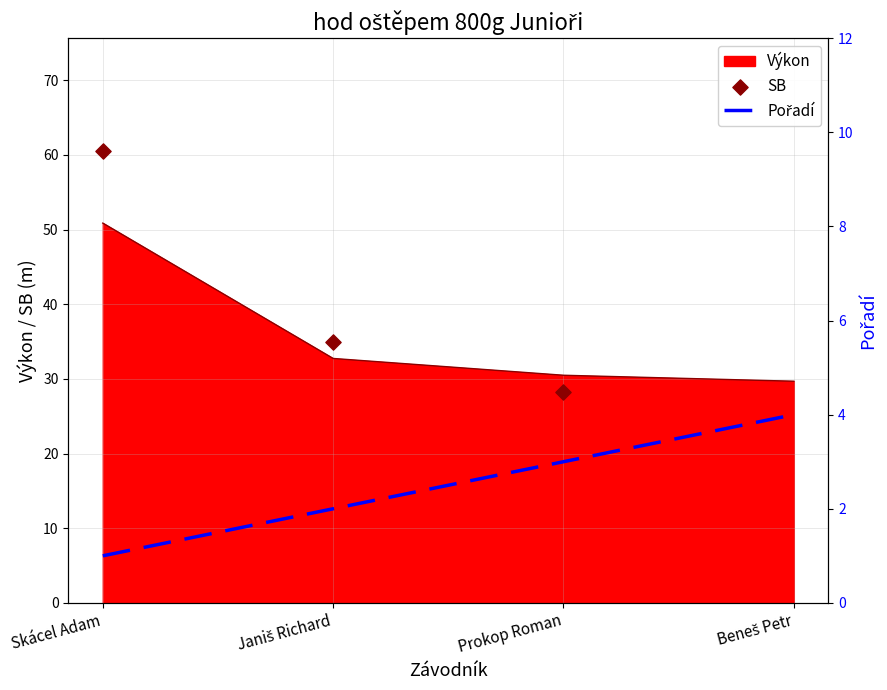

At which category is the sum across all series the highest?

Skácel Adam